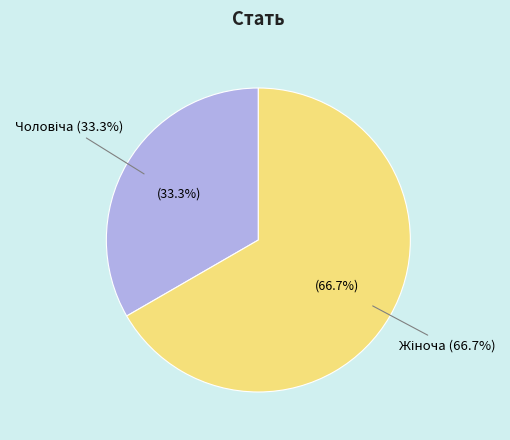

To the nearest percent, what portion does Жіноча represent?

67%